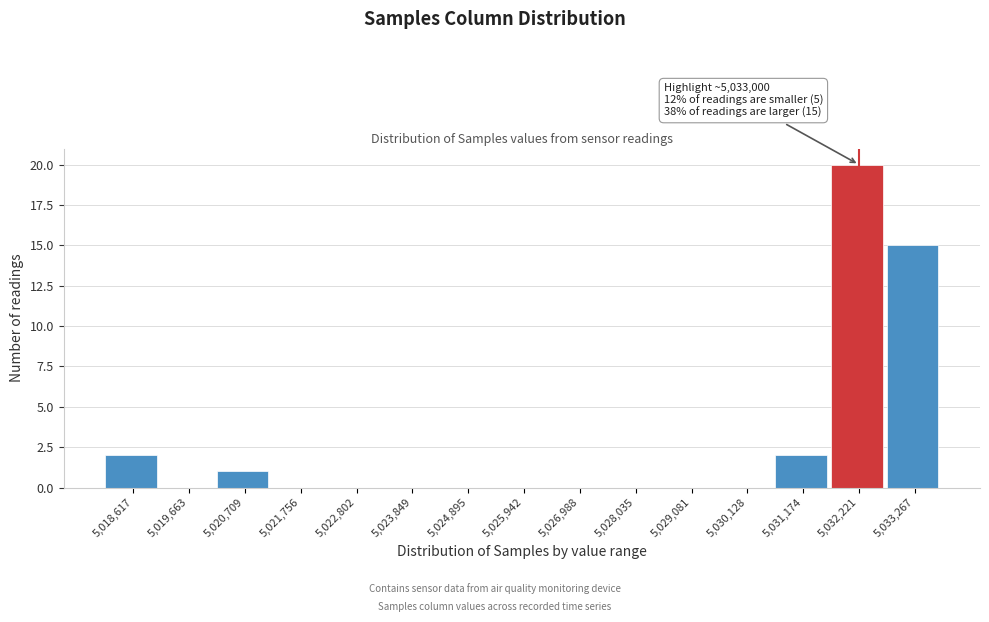

Reading left to right, extract all data points from this chart.

5,018,617=2	5,019,663=0	5,020,709=1	5,021,756=0	5,022,802=0	5,023,849=0	5,024,895=0	5,025,942=0	5,026,988=0	5,028,035=0	5,029,081=0	5,030,128=0	5,031,174=2	5,032,221=20	5,033,267=15